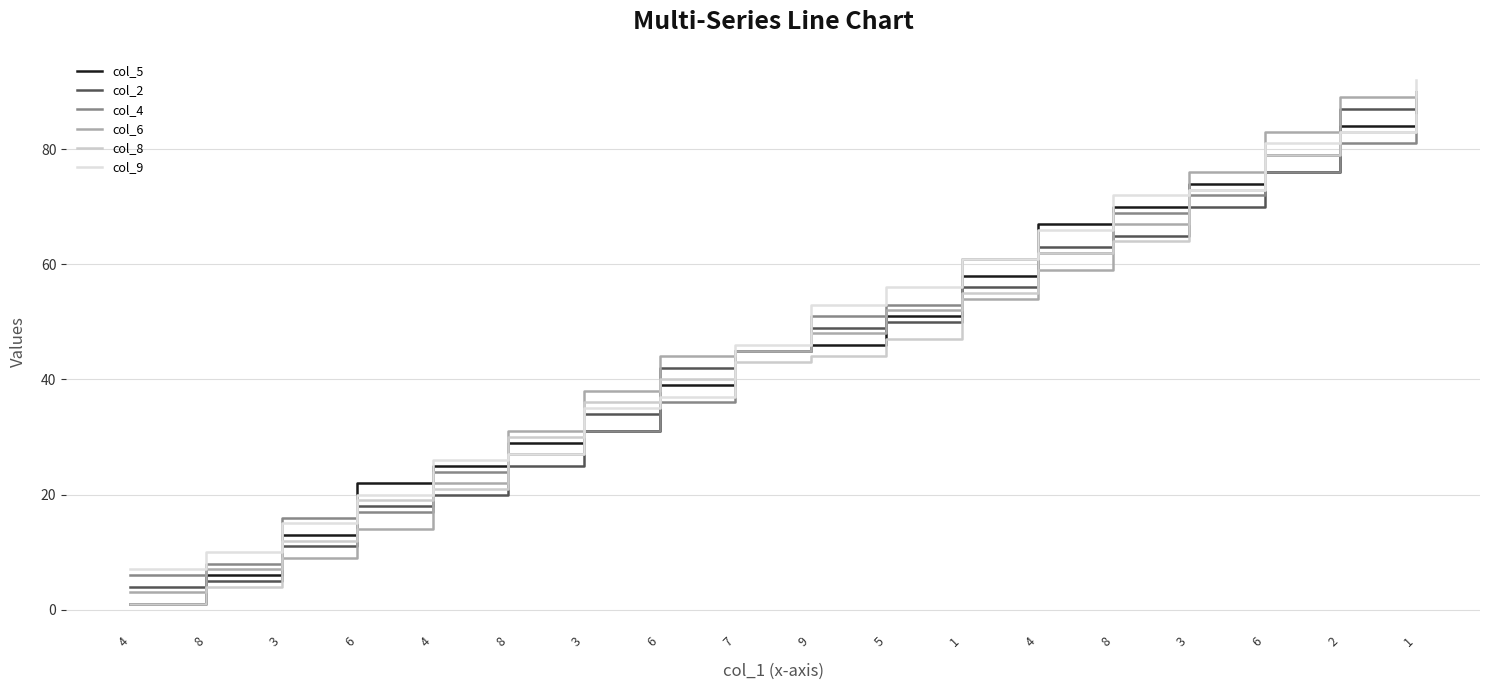

Which series changed the most between 7 and 6?

col_6